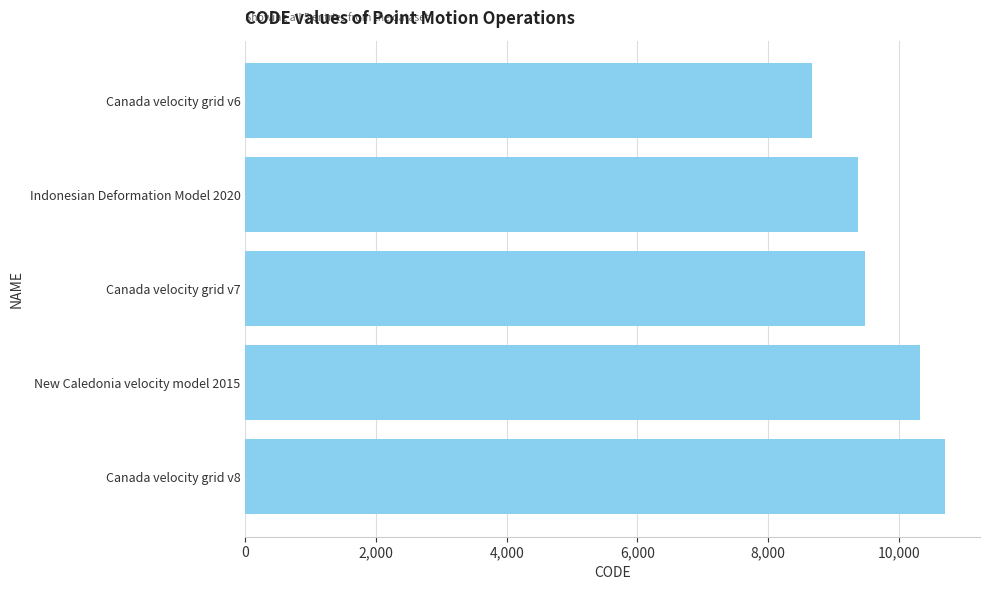

What is the change in value from New Caledonia velocity model 2015 to Canada velocity grid v7?

-840